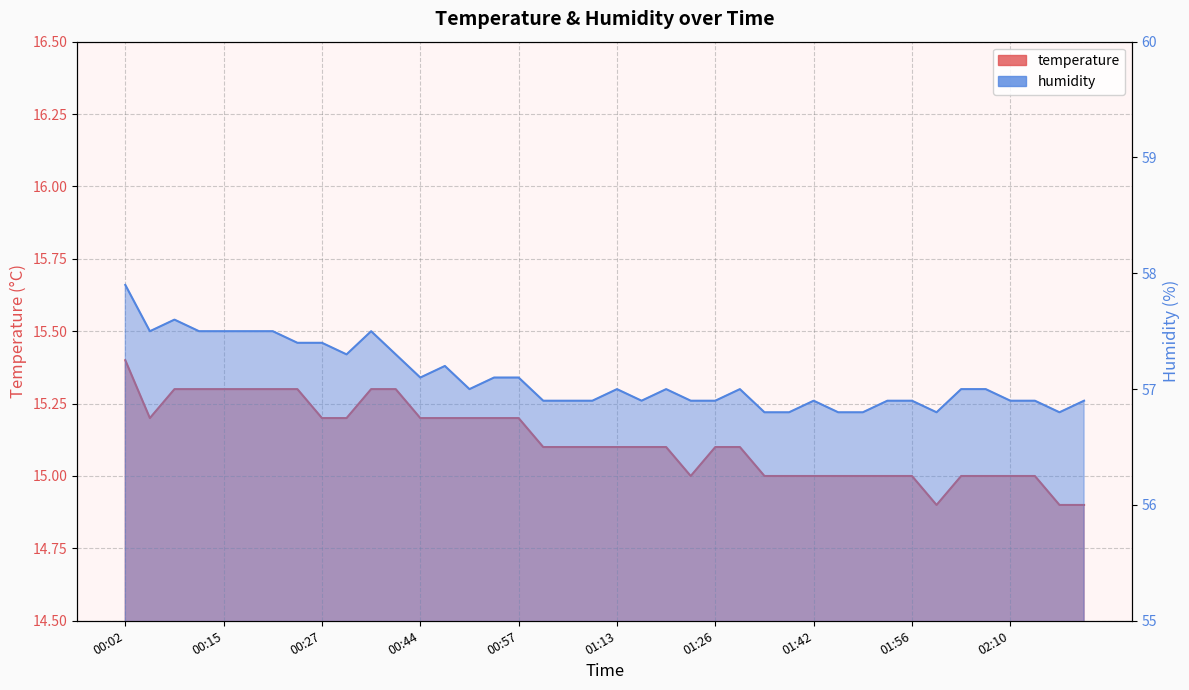

List the series in order of their peak value, highest first.

humidity, temperature